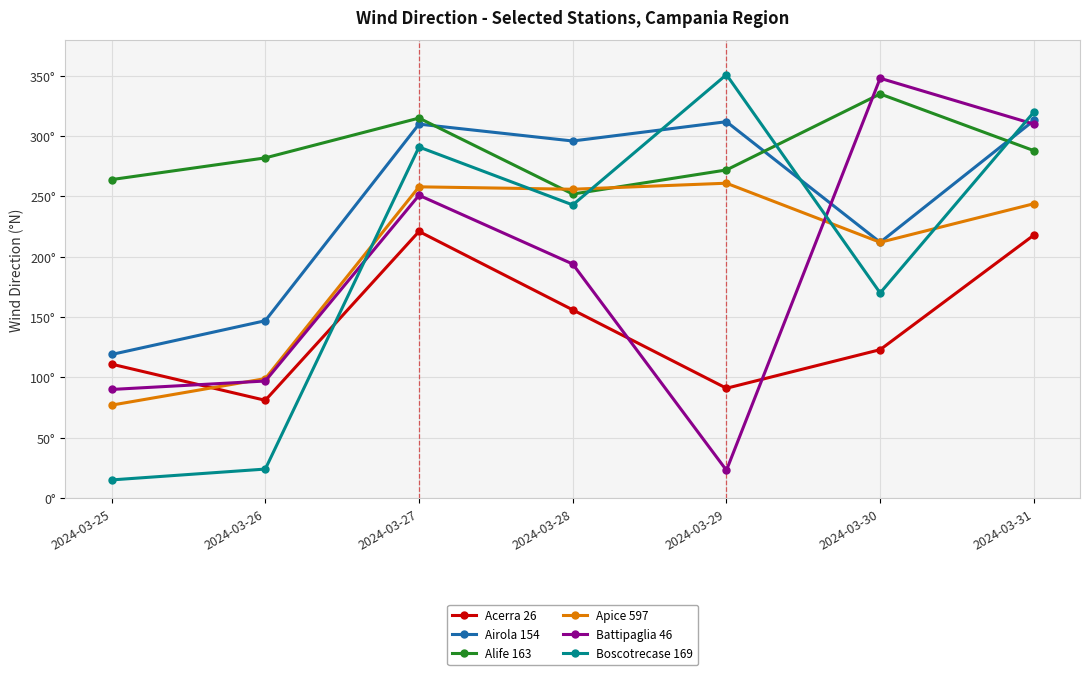

How many interior local valleys does the Alife 163 series have?

1